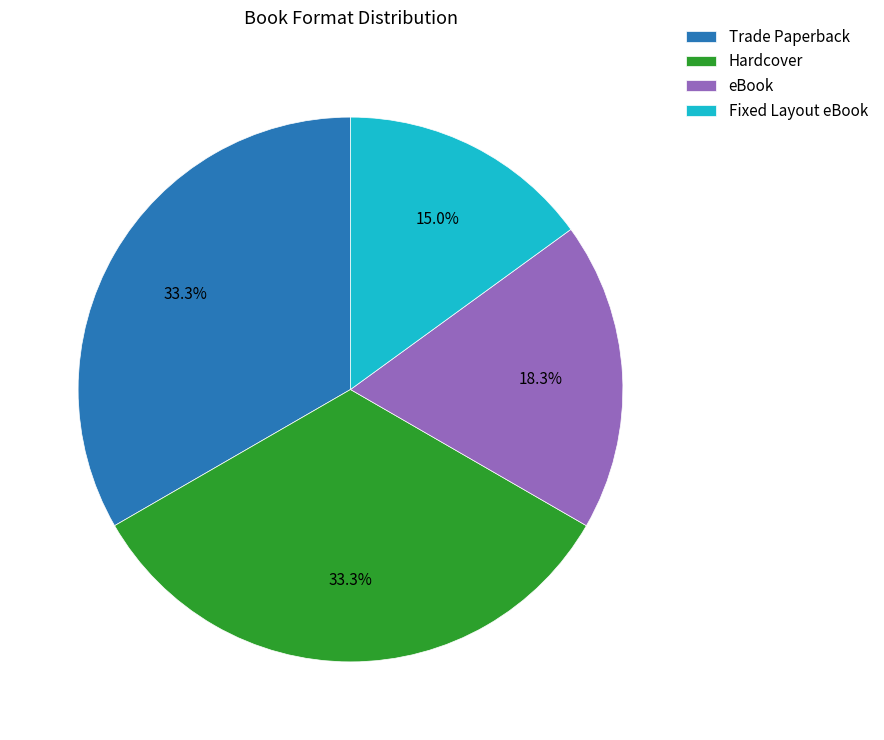

What is the ratio of the value at Fixed Layout eBook to the value at eBook?

0.8